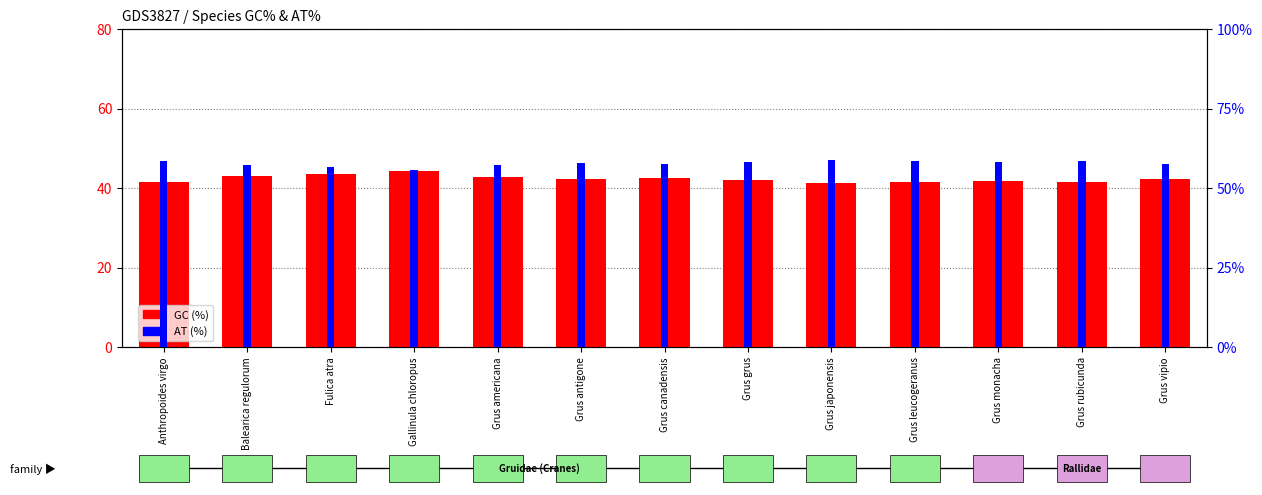

List the series in order of their overall mean, highest first.

AT (%), GC (%)